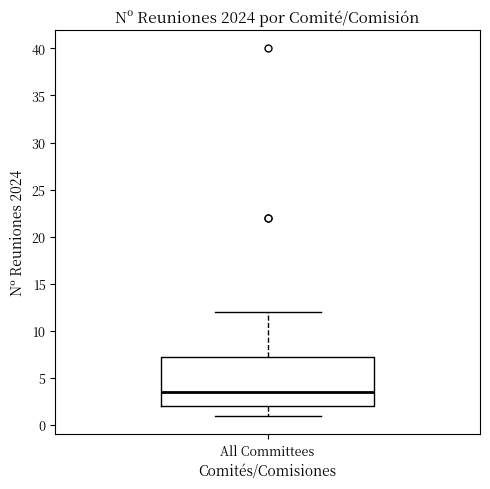

Where does the upper whisker of the box for All Committees end on the y-axis? The values are not printed on the chart, so give them approximately, as read against the axis.

12.0